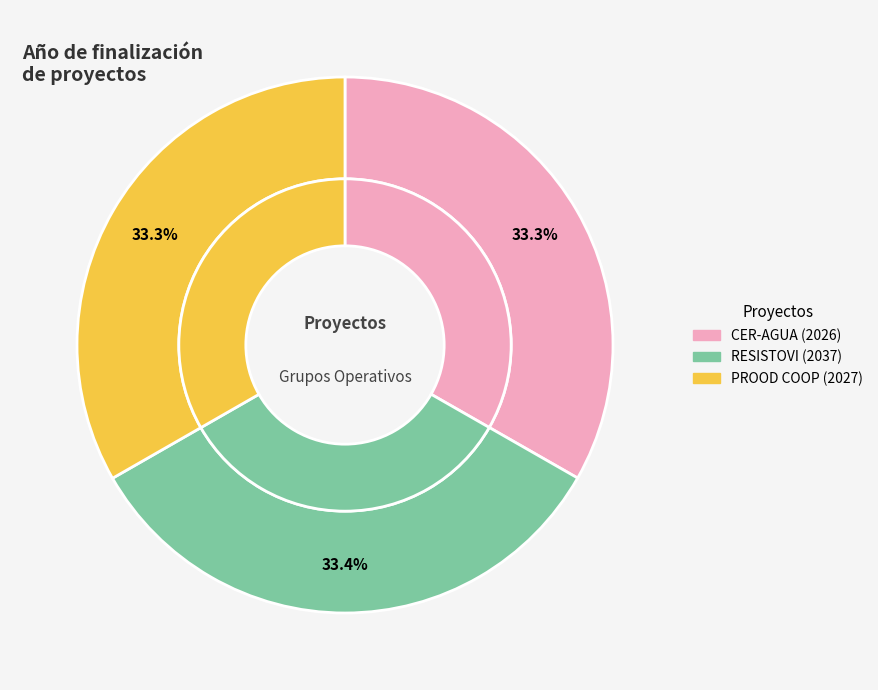

What percentage is NOT represented by CER-AGUA?

66.7%